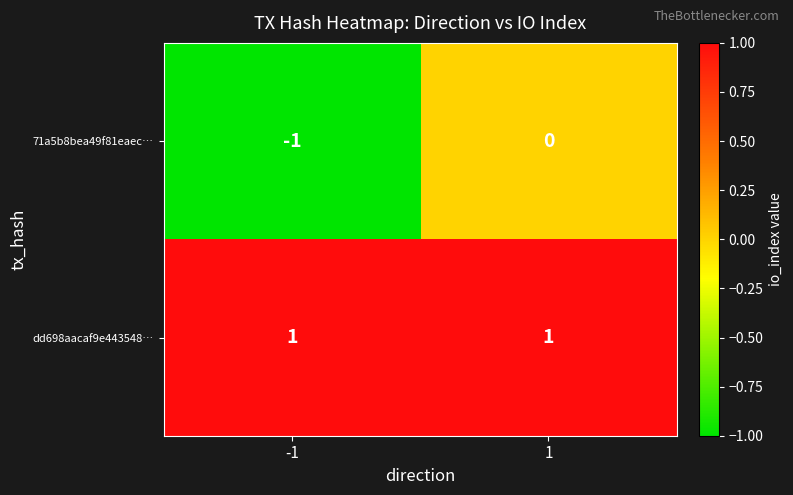

Reading left to right, list all the values displayed in this chart.

71a5b8bea49f81eaec…: -1	0
dd698aacaf9e443548…: 1	1